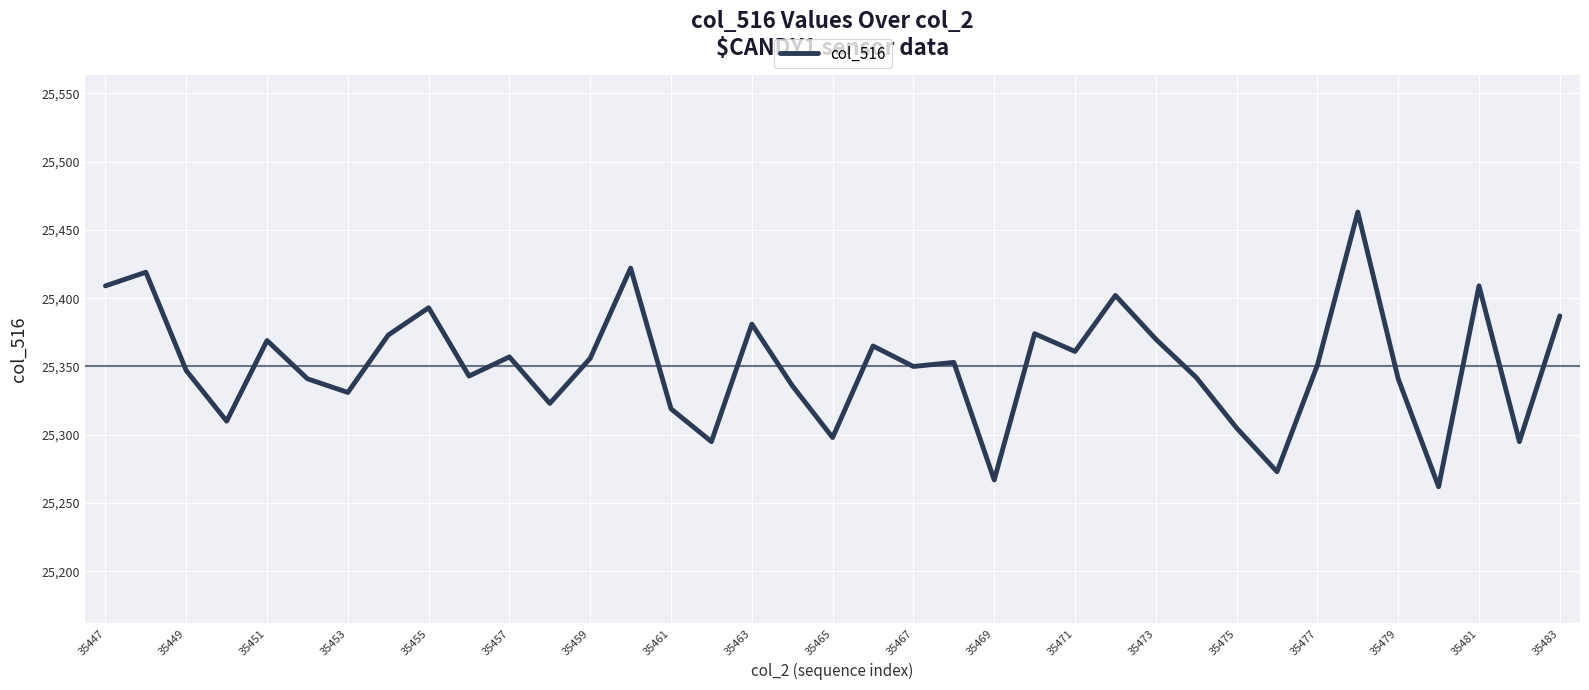

True or false: there are more than 0 points higher than both neighbors.

True